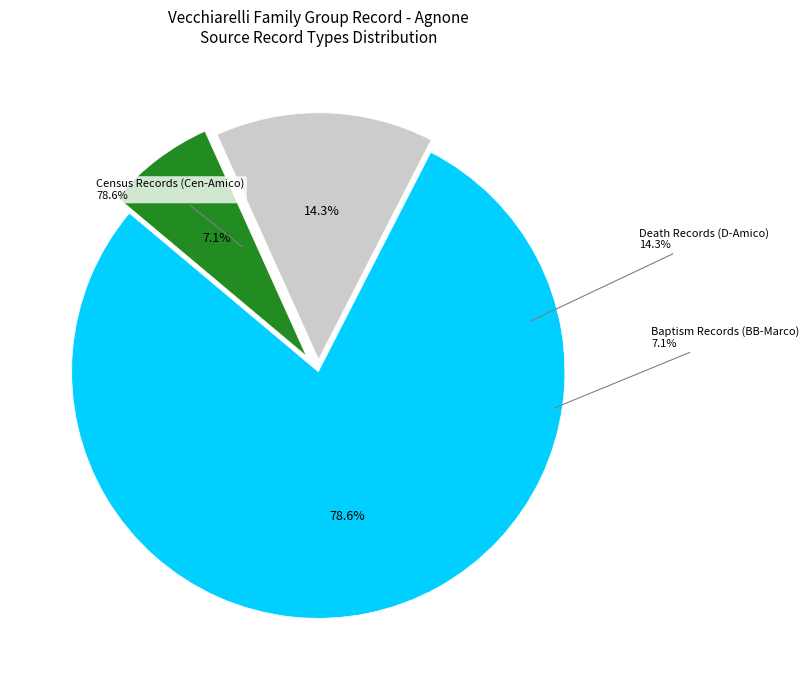

Count the number of slices in the pie.

6